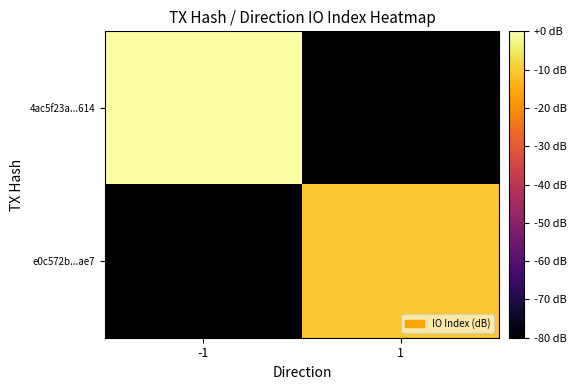

Rank the series by their maximum value, from lowest to highest.

e0c572b...ae7, 4ac5f23a...614